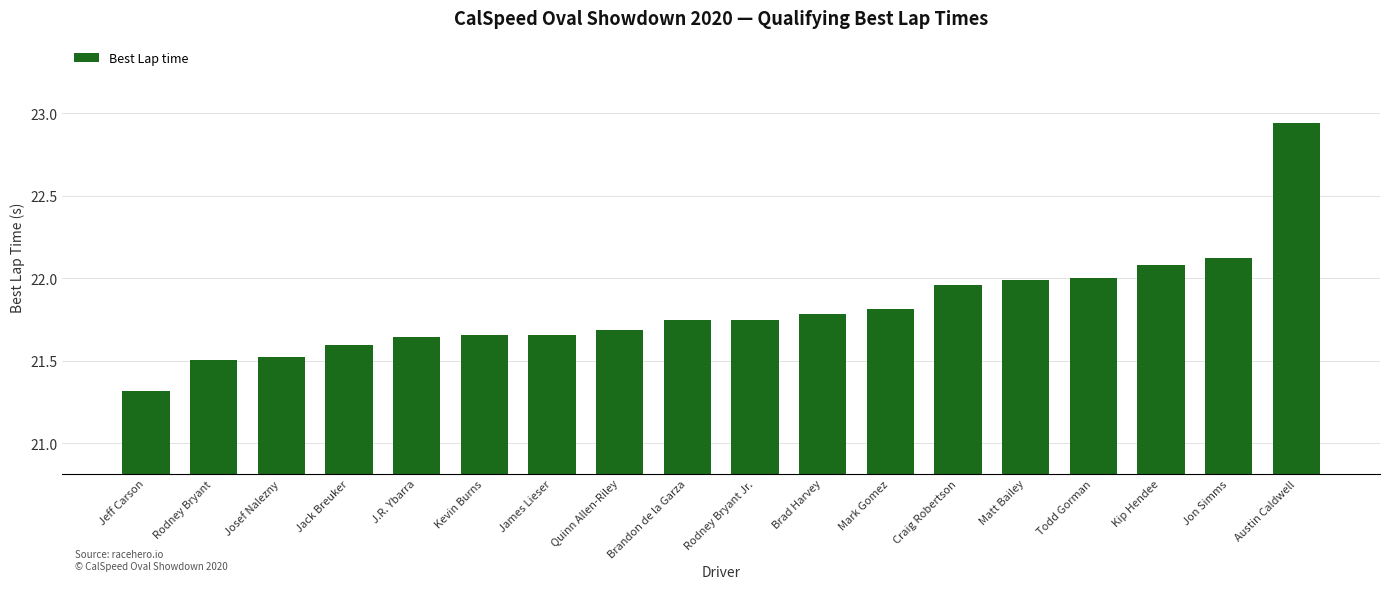

What is the smallest value displayed?

21.3